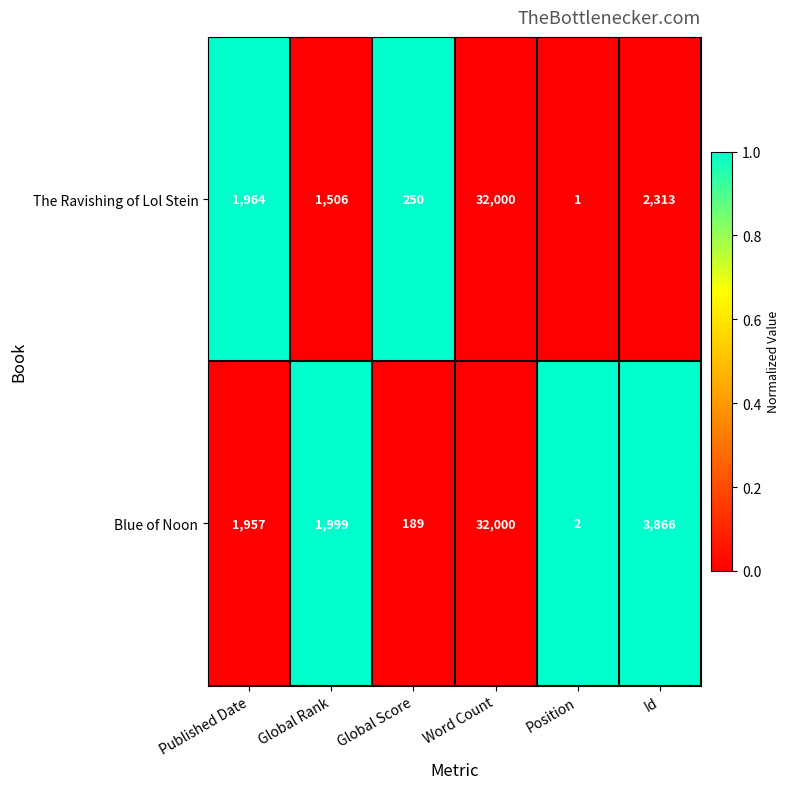

Reading left to right, what are all the values shown in this chart?

The Ravishing of Lol Stein: 1964	1506	250	32000	1	2313
Blue of Noon: 1957	1999	189	32000	2	3866